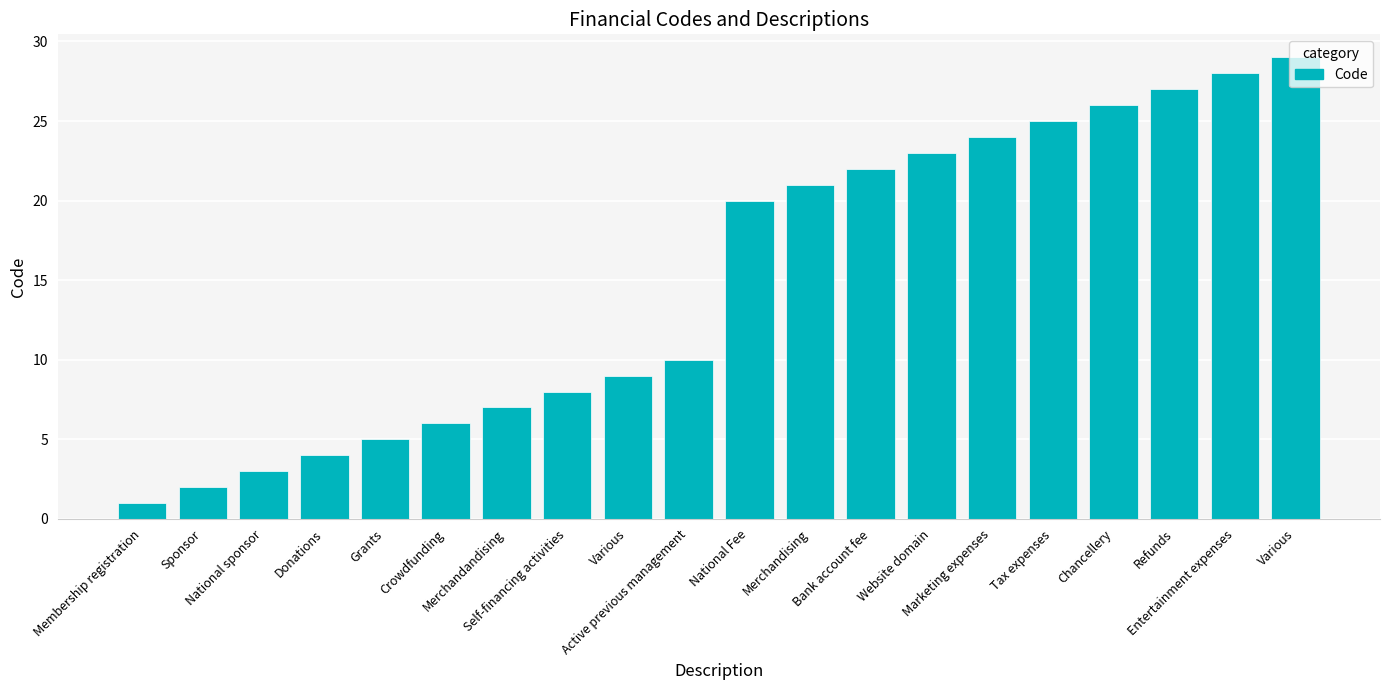

Count the number of data series in this chart.

1